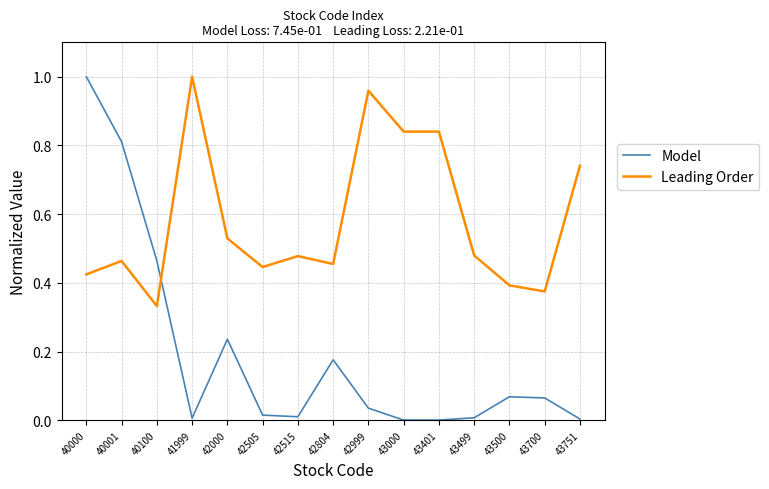

Is the value of Leading Order at 43700 greater than the value of Model at 40100?

No